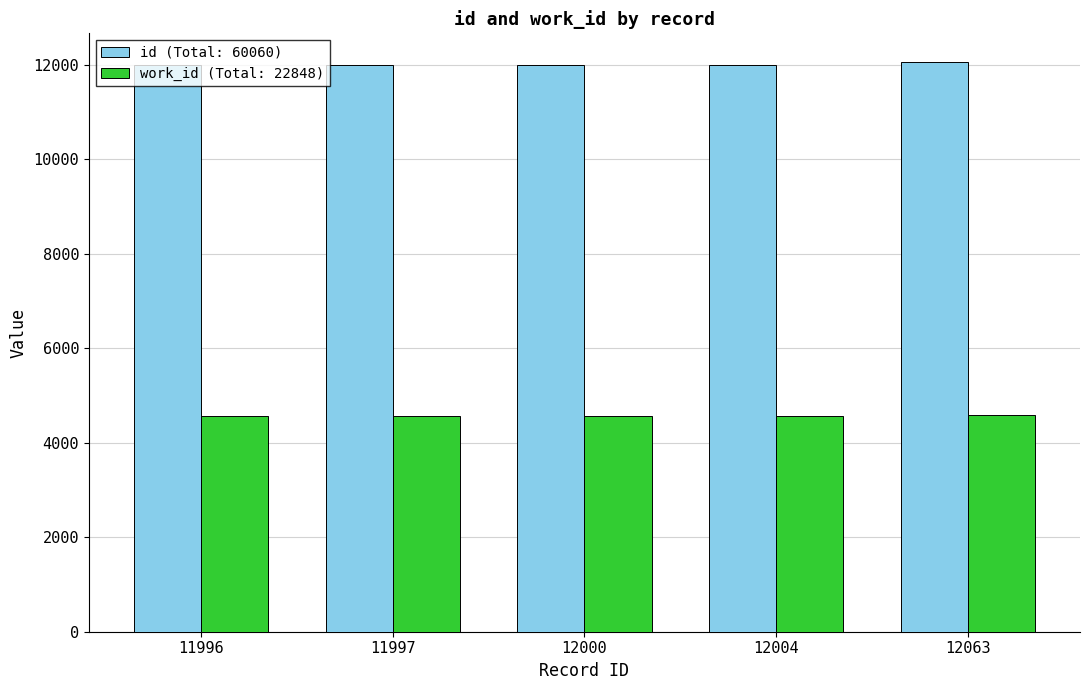

What is the smallest value displayed?

4566